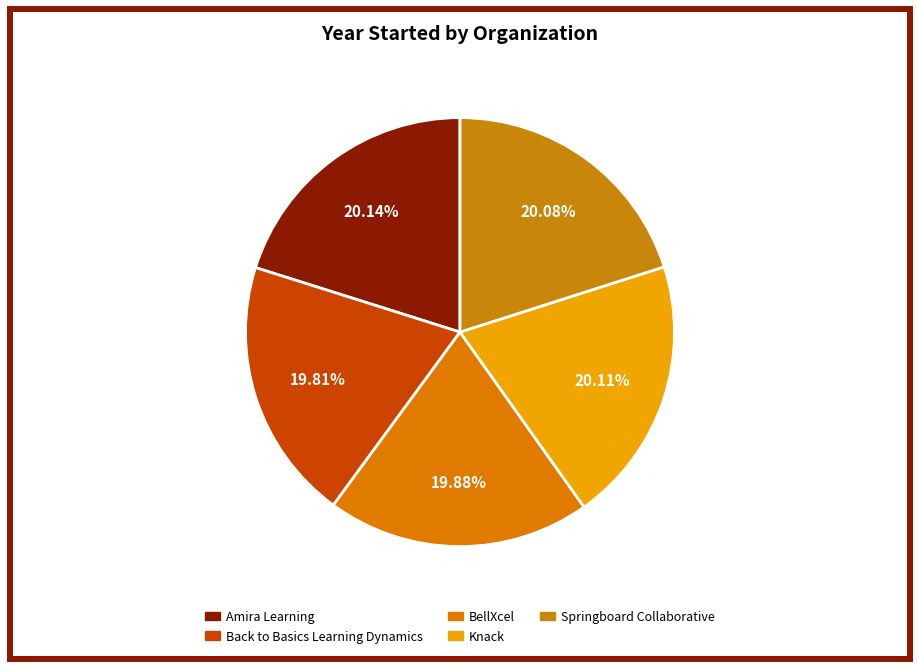

Is the sum of Knack and Amira Learning greater than half?

No